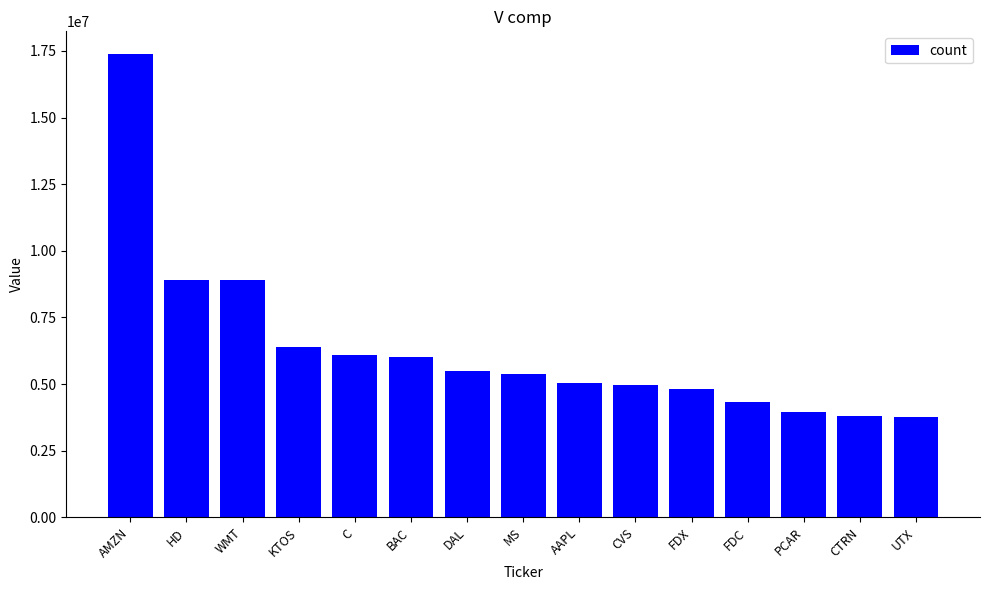

What is the smallest value displayed?

3775000